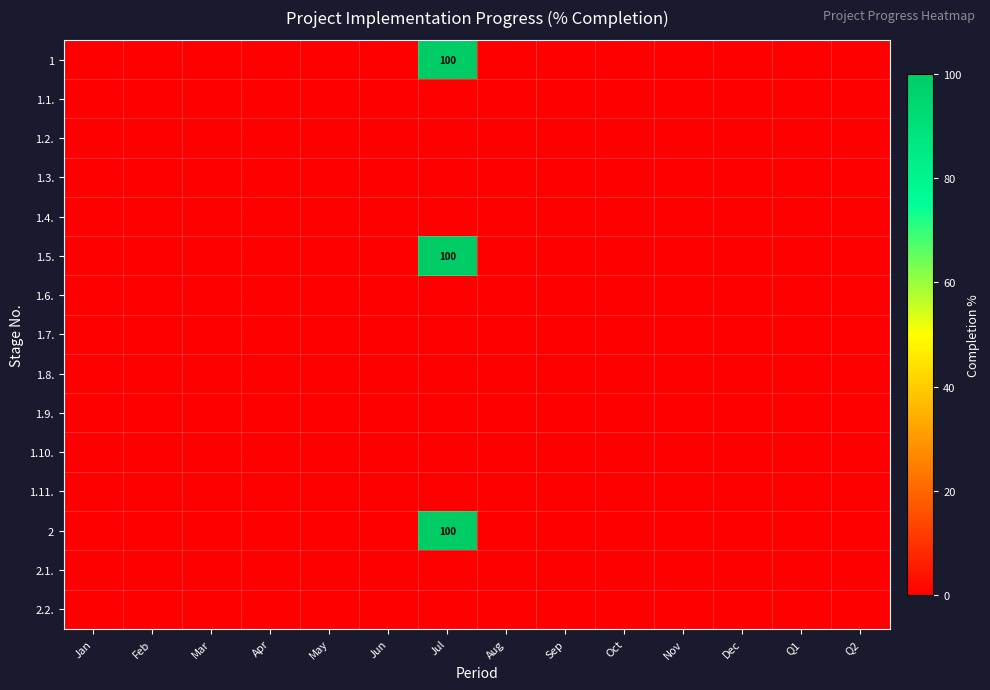

What is the greatest value displayed?

100